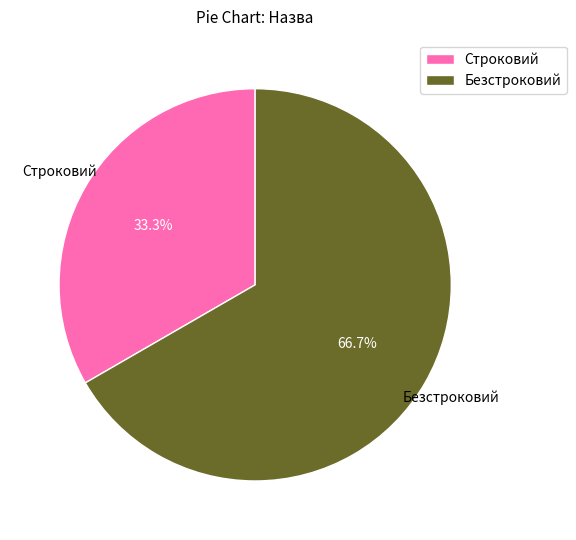

To the nearest percent, what is the average slice percentage?

50%